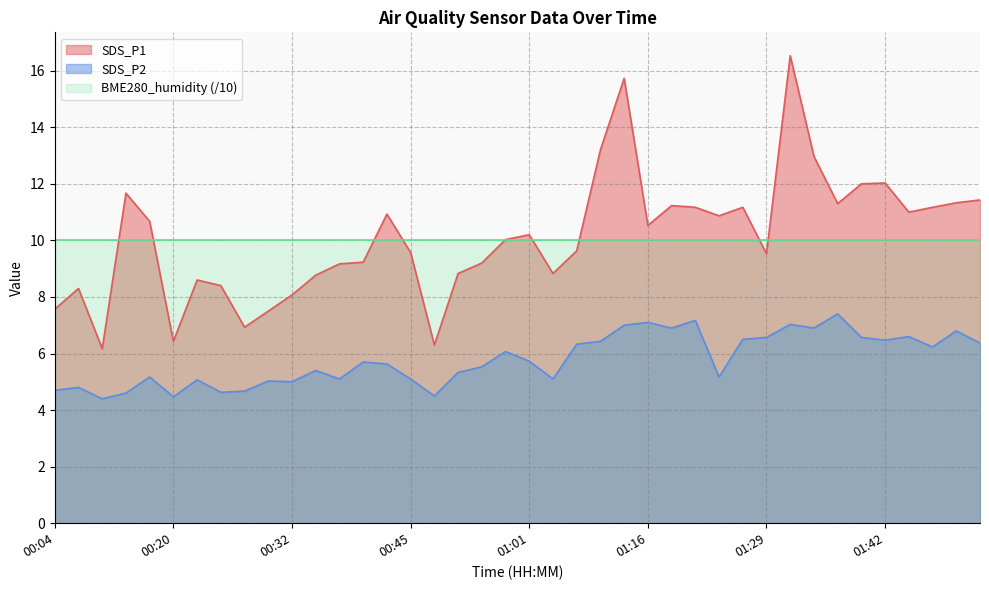

Does the chart have visible grid lines?

Yes